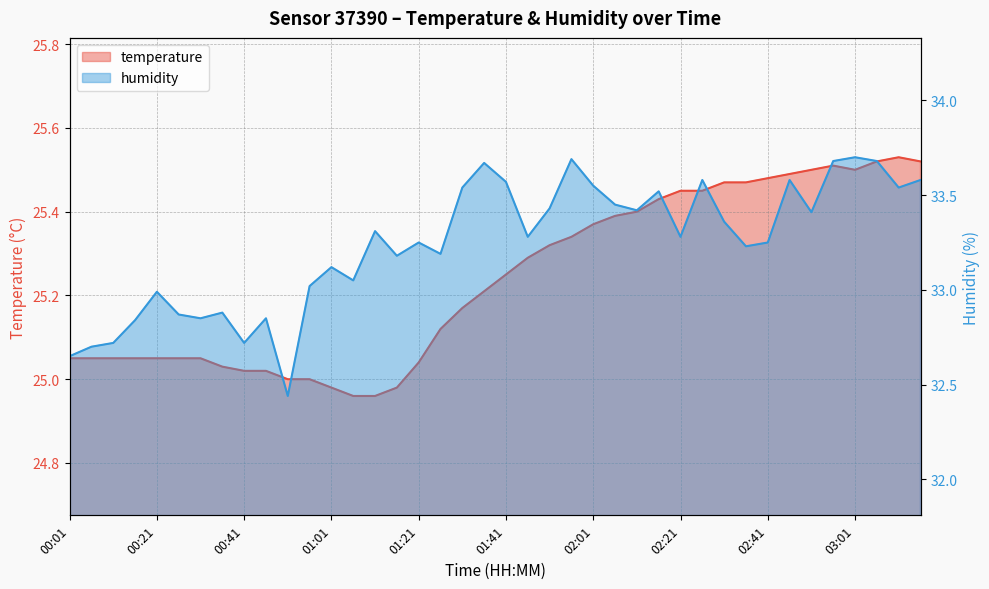

At which label is humidity closest to 33?

00:21